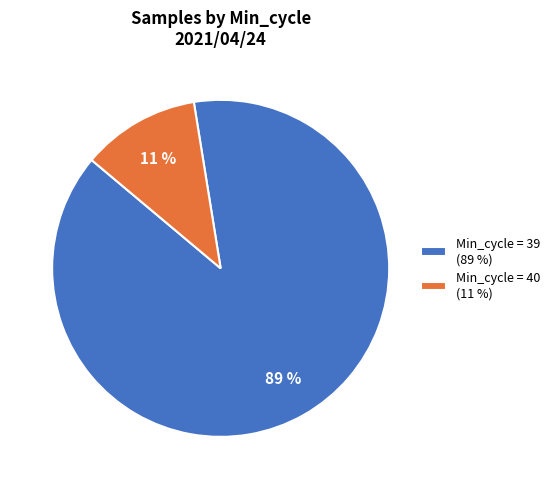

How many segments does this pie chart have?

2